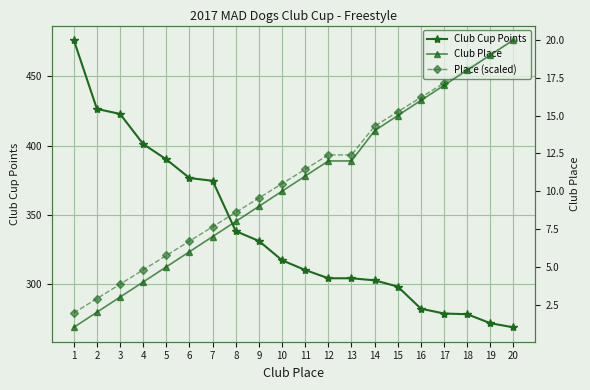

Reading left to right, extract all data points from this chart.

Club Cup Points: 476.4	426.5	422.9	401.1	390.0	376.5	374.5	338.1	331.0	317.0	310.0	304.0	304.0	302.5	298.0	282.0	278.5	278.0	271.5	268.5
Place (scaled): 278.9	289.3	299.7	310.1	320.5	330.9	341.3	351.7	362.1	372.4	382.8	393.2	393.2	414.0	424.4	434.8	445.2	455.6	466.0	476.4
Club Place: 1.0	2.0	3.0	4.0	5.0	6.0	7.0	8.0	9.0	10.0	11.0	12.0	12.0	14.0	15.0	16.0	17.0	18.0	19.0	20.0